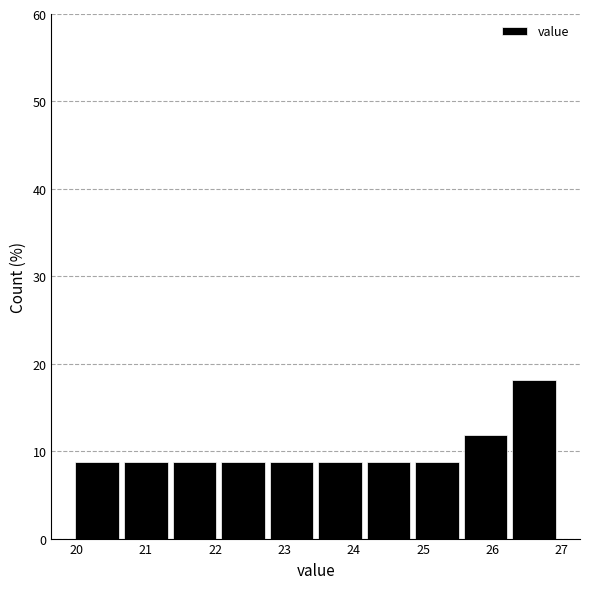

Reading left to right, transcribe this chart: for each bar, give the range it covers on the x-axis and its height. Neither the bar edges nor the heights are printed on the chart, so give them approximately, as read against the axes.

19.95 to 20.65: 9
20.65 to 21.35: 9
21.35 to 22.05: 9
22.05 to 22.75: 9
22.75 to 23.45: 9
23.45 to 24.15: 9
24.15 to 24.85: 9
24.85 to 25.55: 9
25.55 to 26.25: 12
26.25 to 26.95: 18